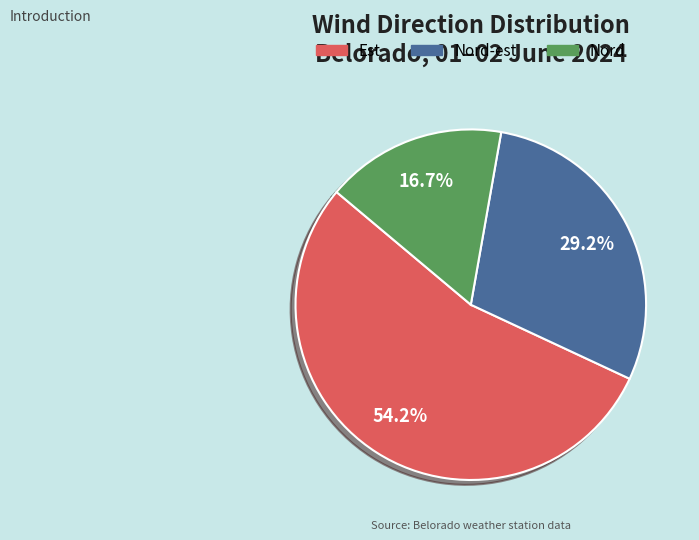

How many slices are in this pie chart?

3